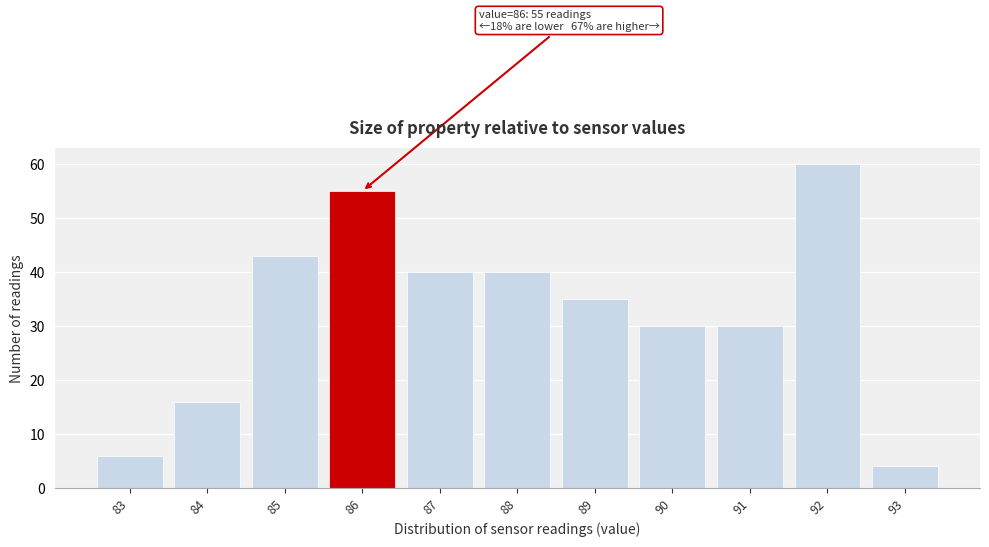

Over which range of the x-axis is the bar tallest?

91.5 to 92.5